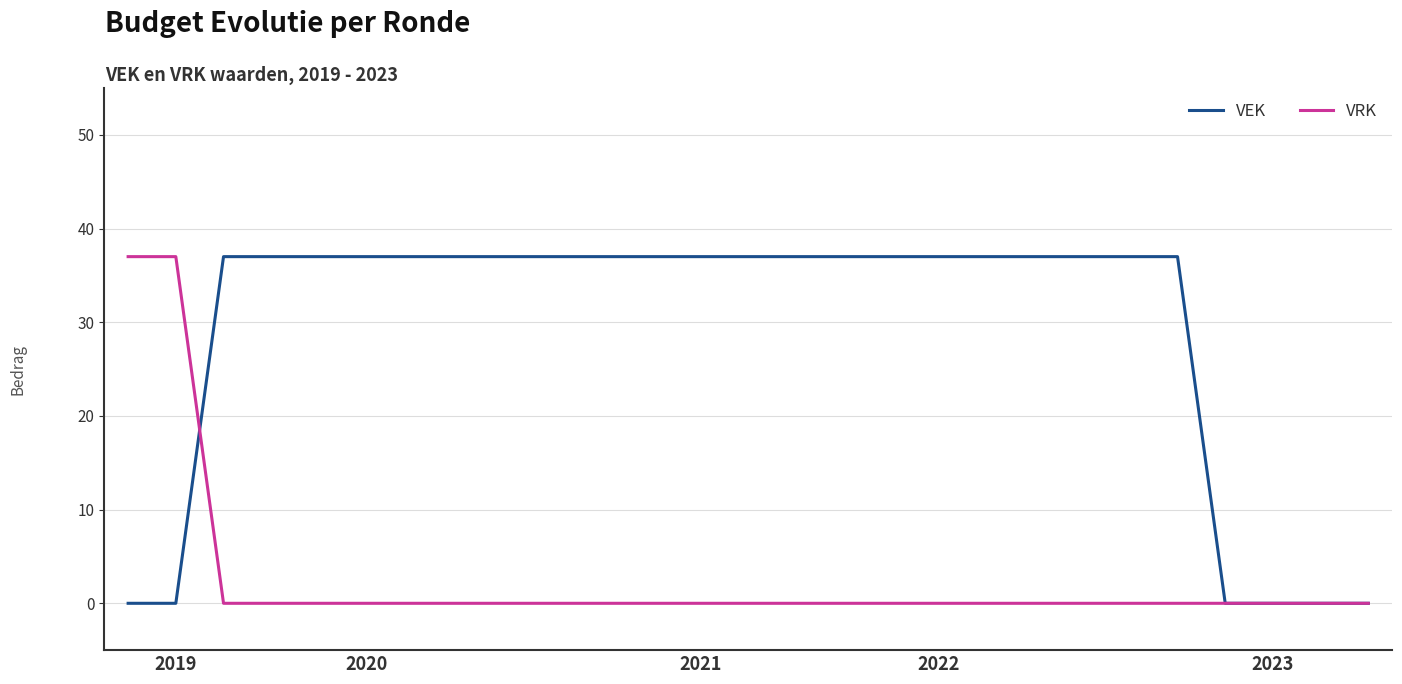

Rank the series by their average value, from lowest to highest.

VRK, VEK